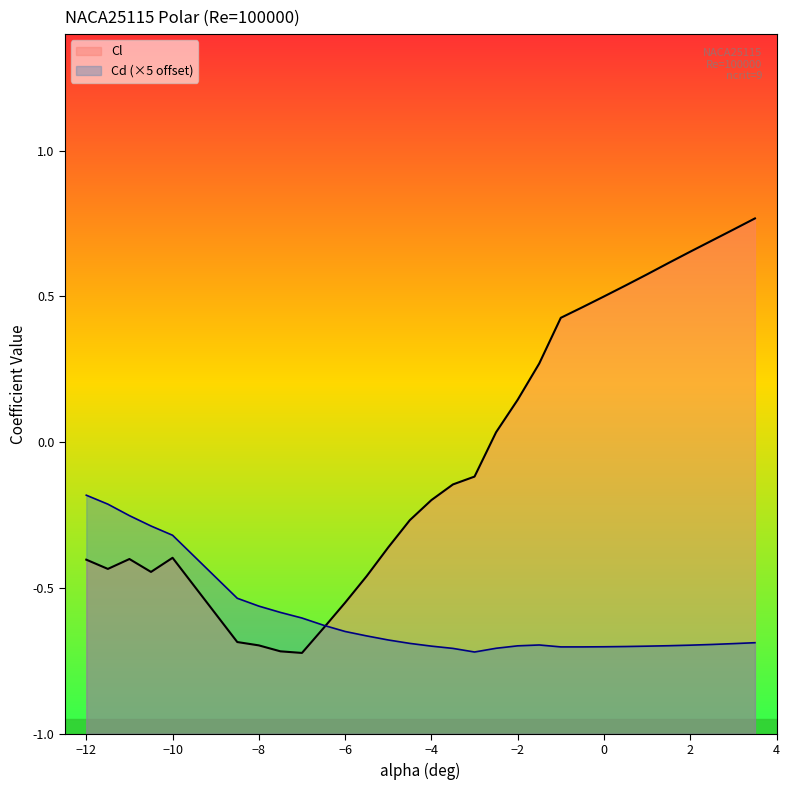

The Cl series shows -0.4 at −10. True or false?

True